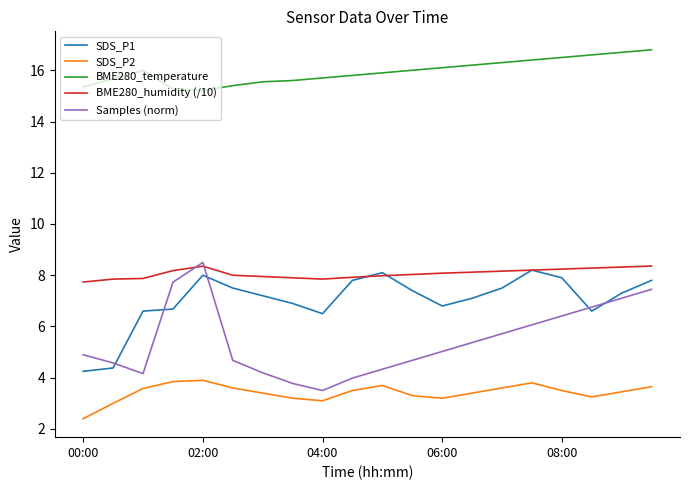

True or false: SDS_P2 and BME280_humidity (/10) intersect in this chart.

False